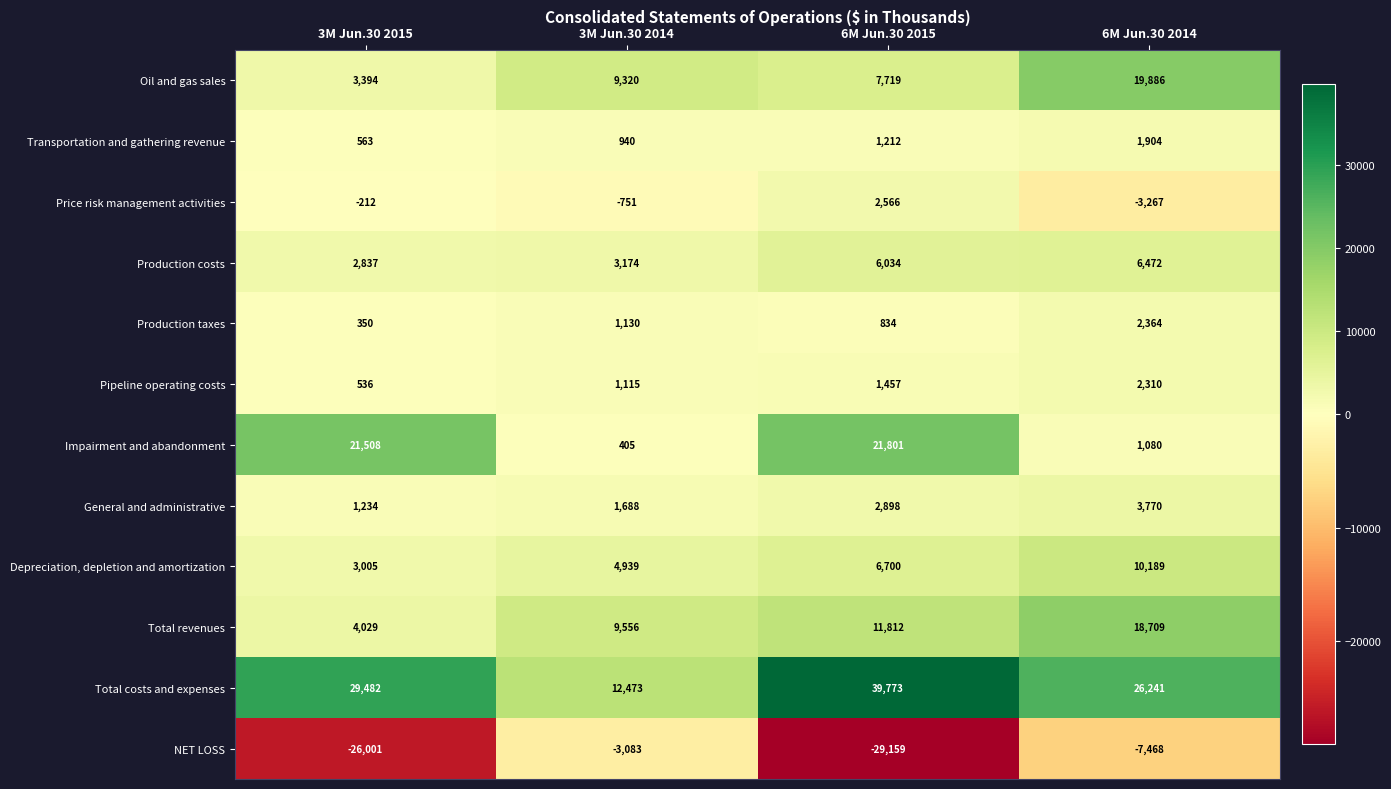

Rank the series at 6M Jun.30 2015 from highest to lowest value.

Total costs and expenses, Impairment and abandonment, Total revenues, Oil and gas sales, Depreciation, depletion and amortization, Production costs, General and administrative, Price risk management activities, Pipeline operating costs, Transportation and gathering revenue, Production taxes, NET LOSS